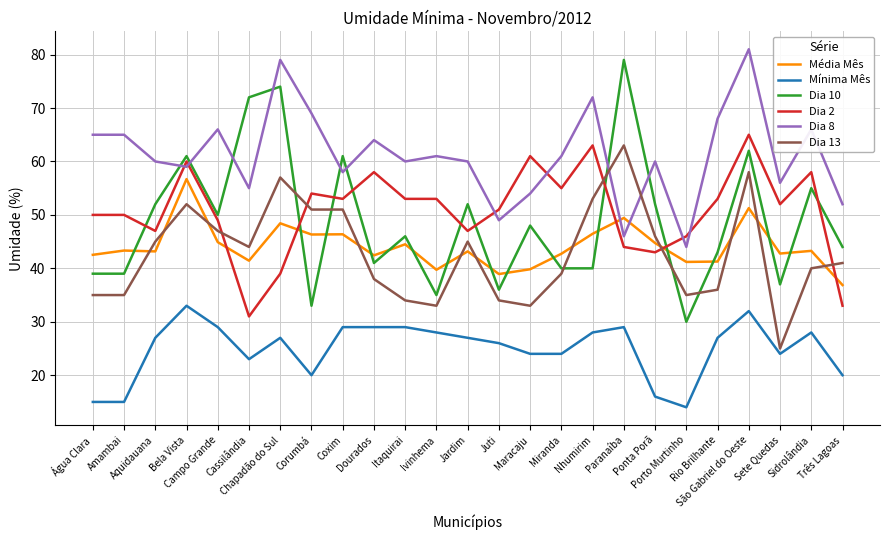

At which category does Dia 13 reach its first local peak?

Bela Vista